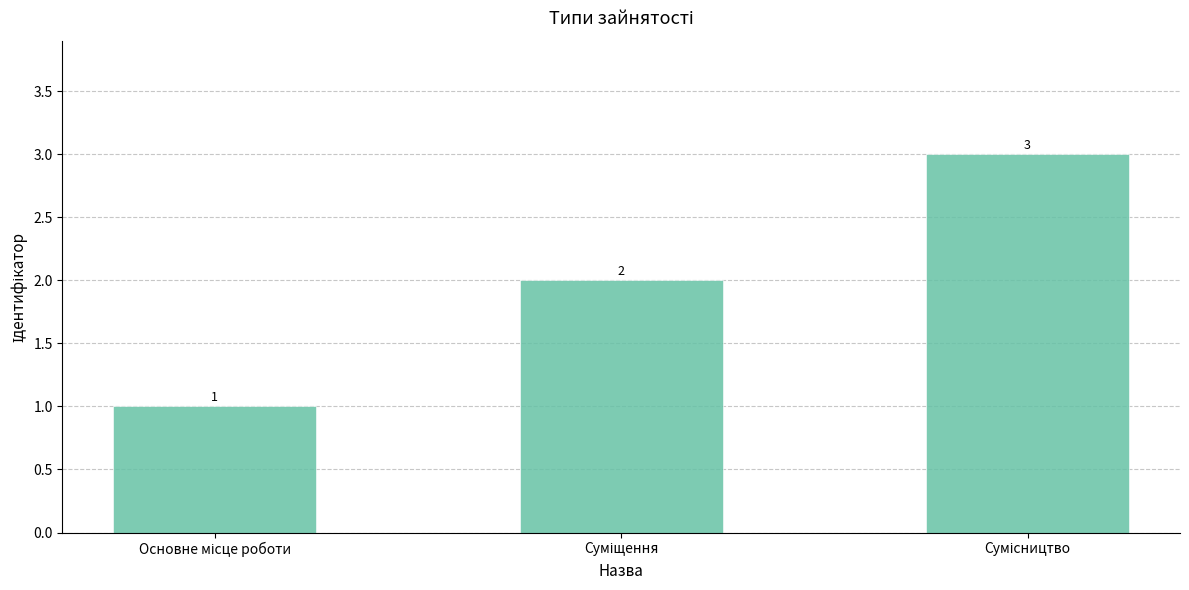

How many data points are less than 2?

1